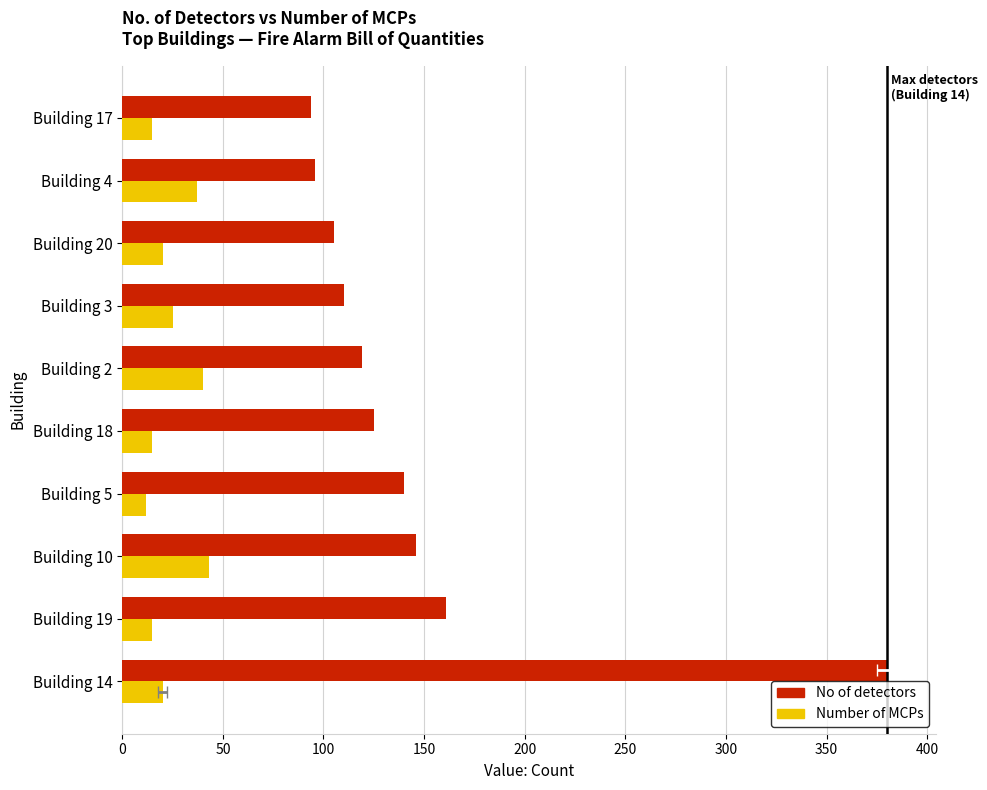

Between Building 14 and Building 4, which series saw the biggest shift?

No of detectors